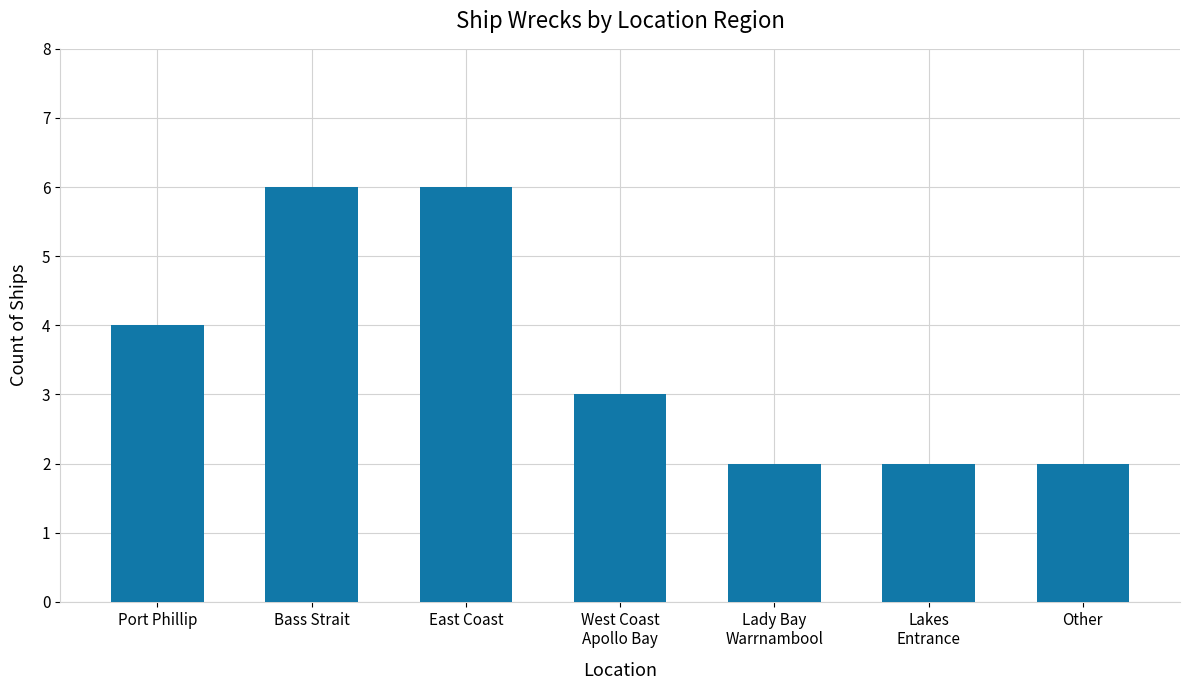

The chart shows a value of 5 at West Coast
Apollo Bay. True or false?

False